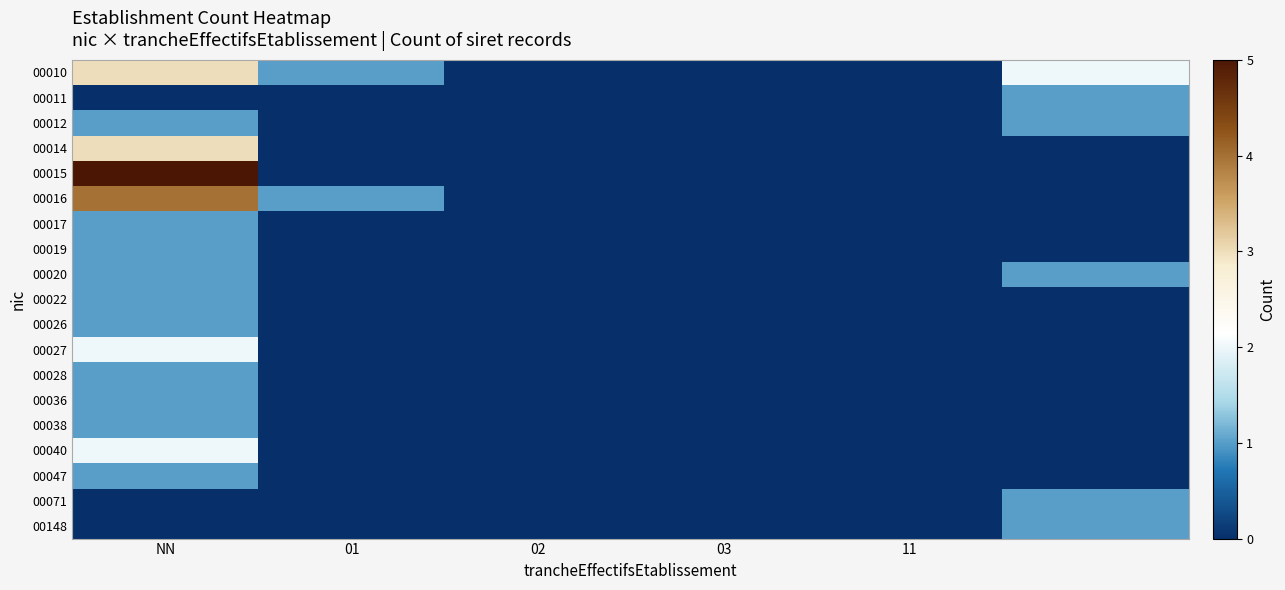

List the series in order of their peak value, lowest first.

00011, 00012, 00017, 00019, 00020, 00022, 00026, 00028, 00036, 00038, 00047, 00071, 00148, 00027, 00040, 00010, 00014, 00016, 00015